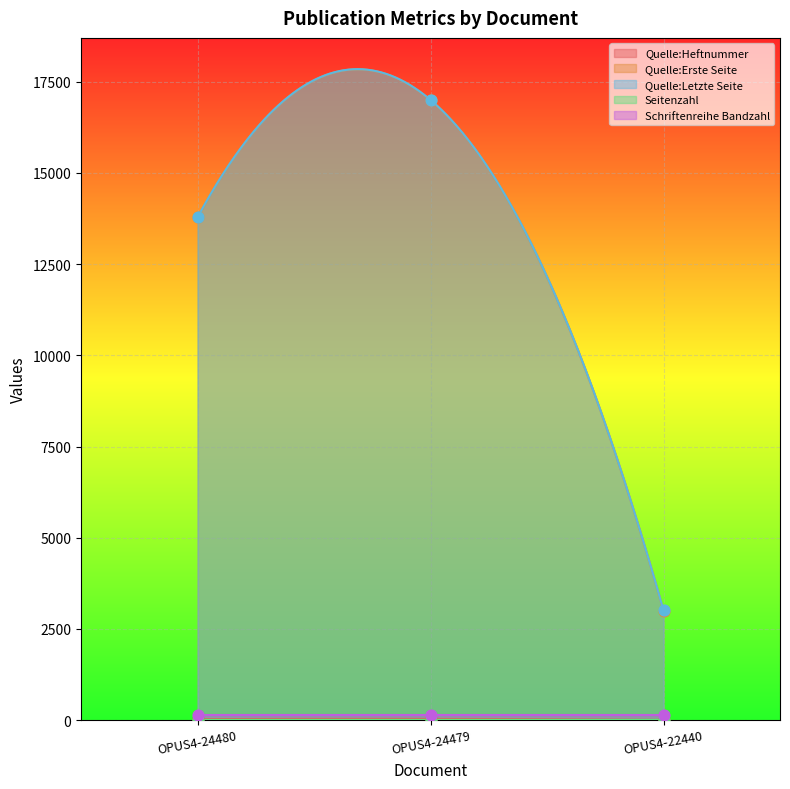

Which series reaches the minimum Y coordinate?

Seitenzahl